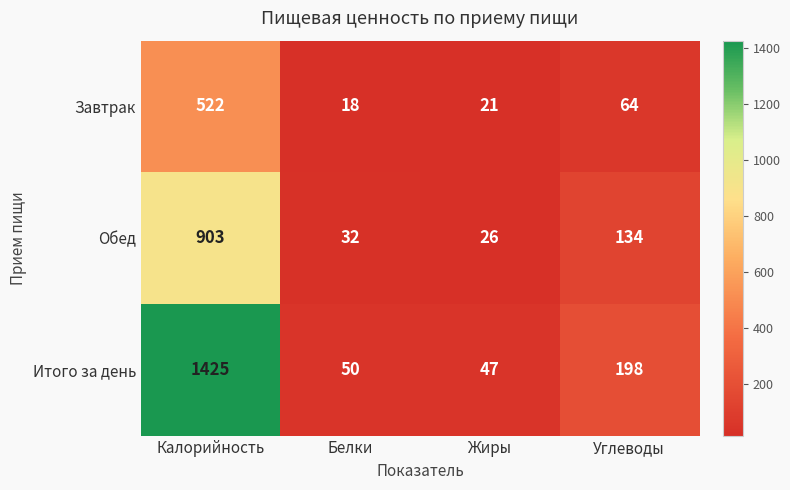

Where is Итого за день nearest to the value 736?

Углеводы